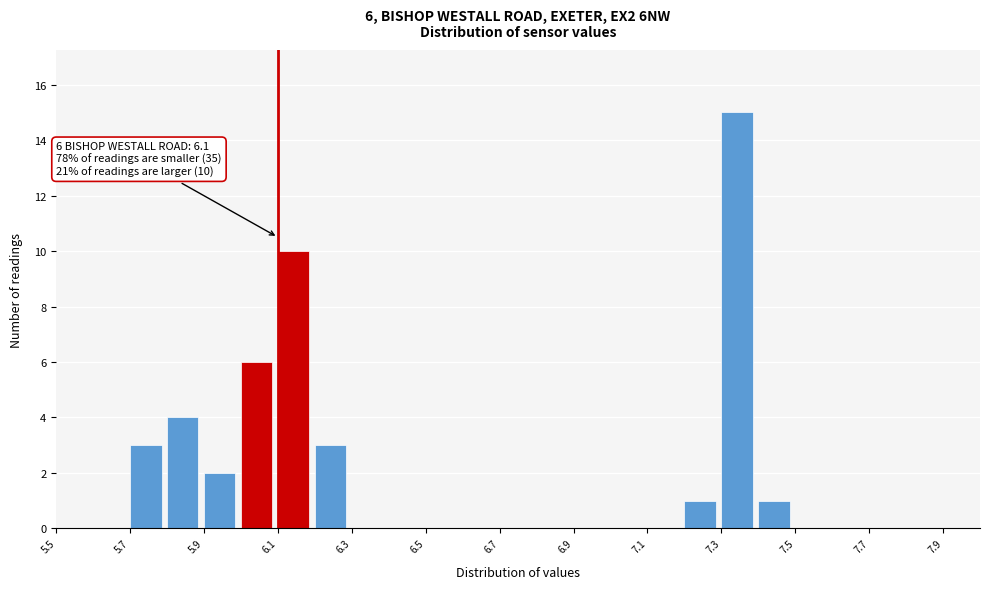

Over which range of the x-axis is the bar tallest?

7.3 to 7.4